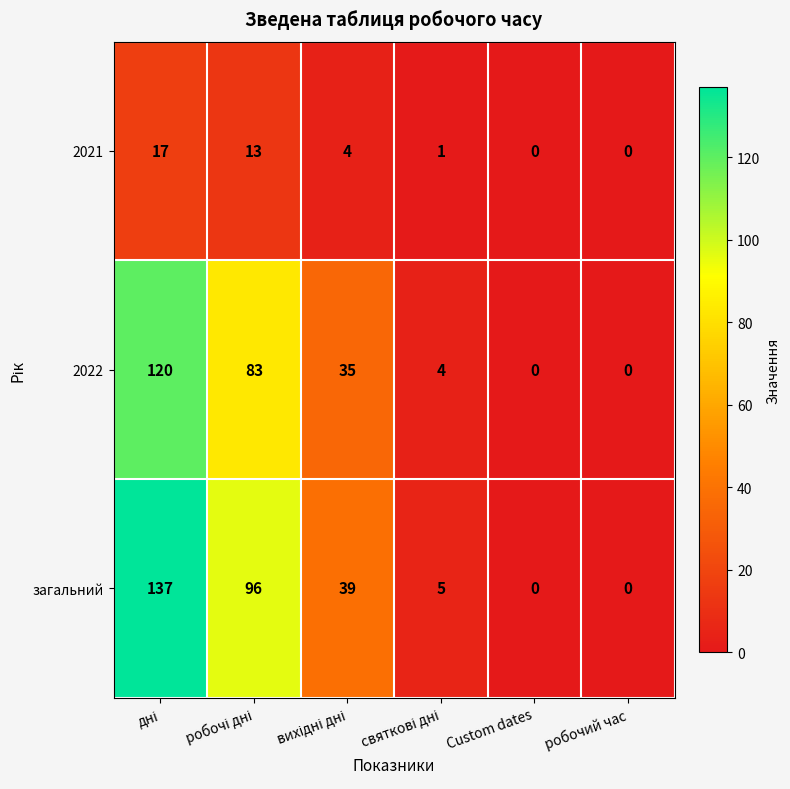

At how many categories does at least one series exceed 120?

1